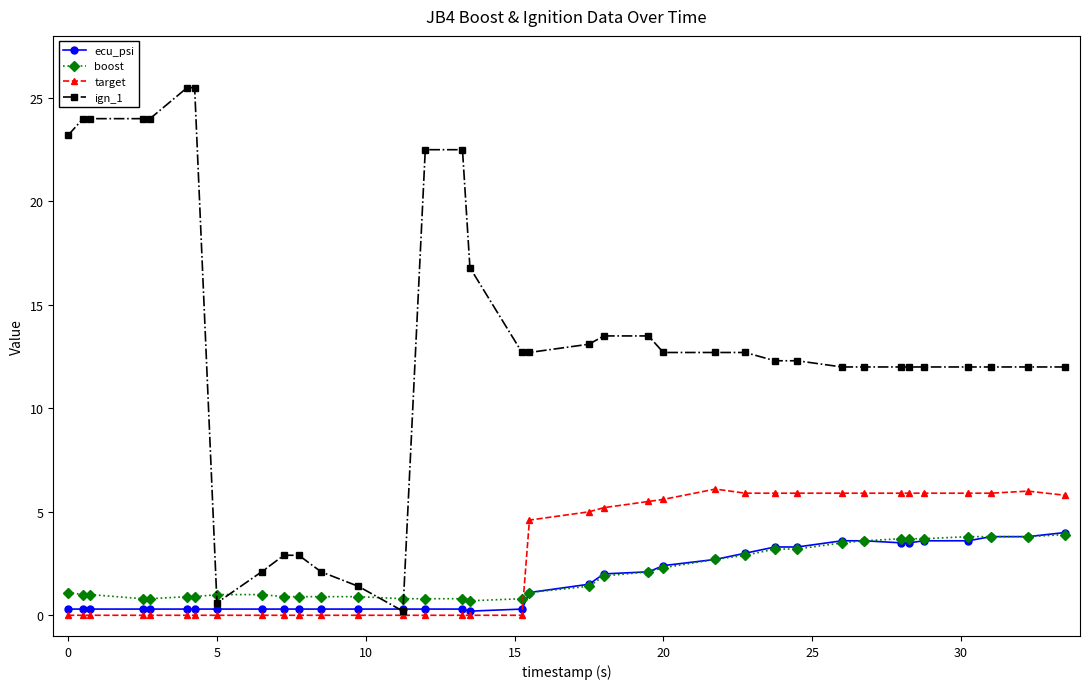

Which series has the widest spread of values?

ign_1